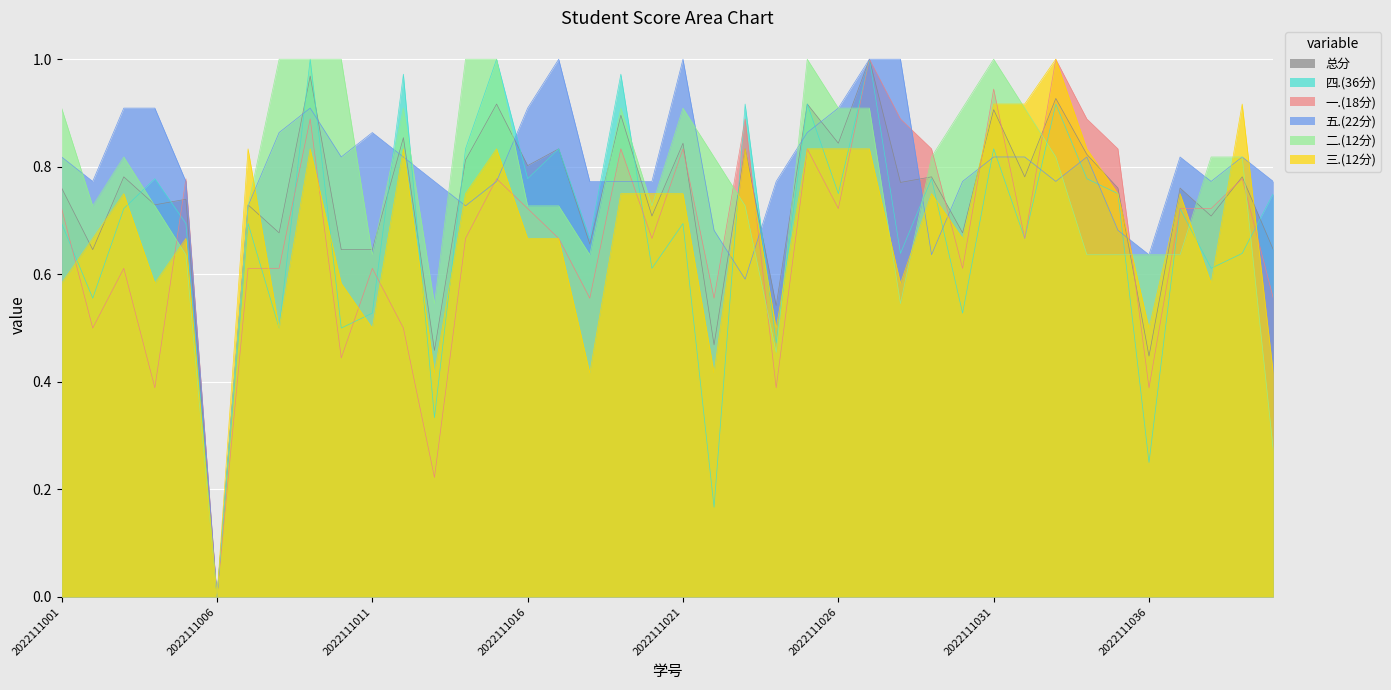

At which label does 四.(36分) reach its minimum?

2022111006